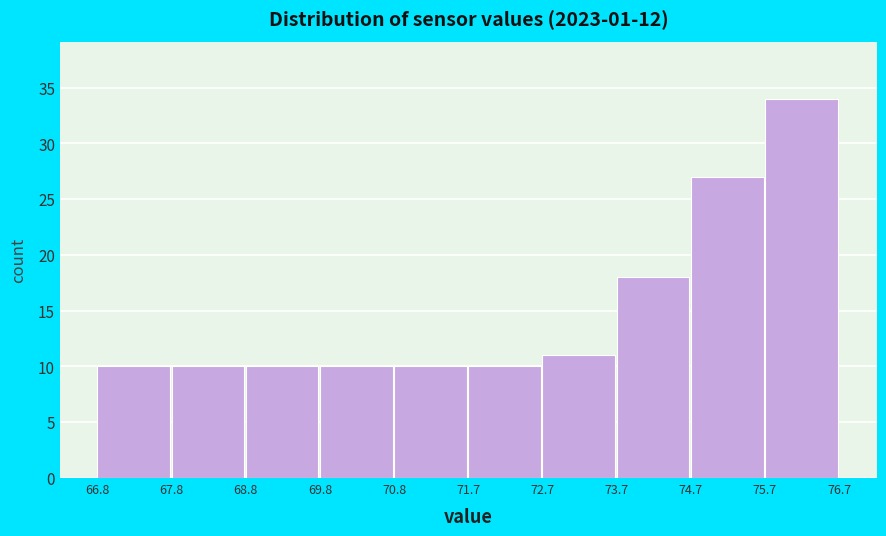

How tall is the bar that spans 66.8 to 67.8 on the x-axis? The values are not printed on the chart, so give them approximately, as read against the axis.

10